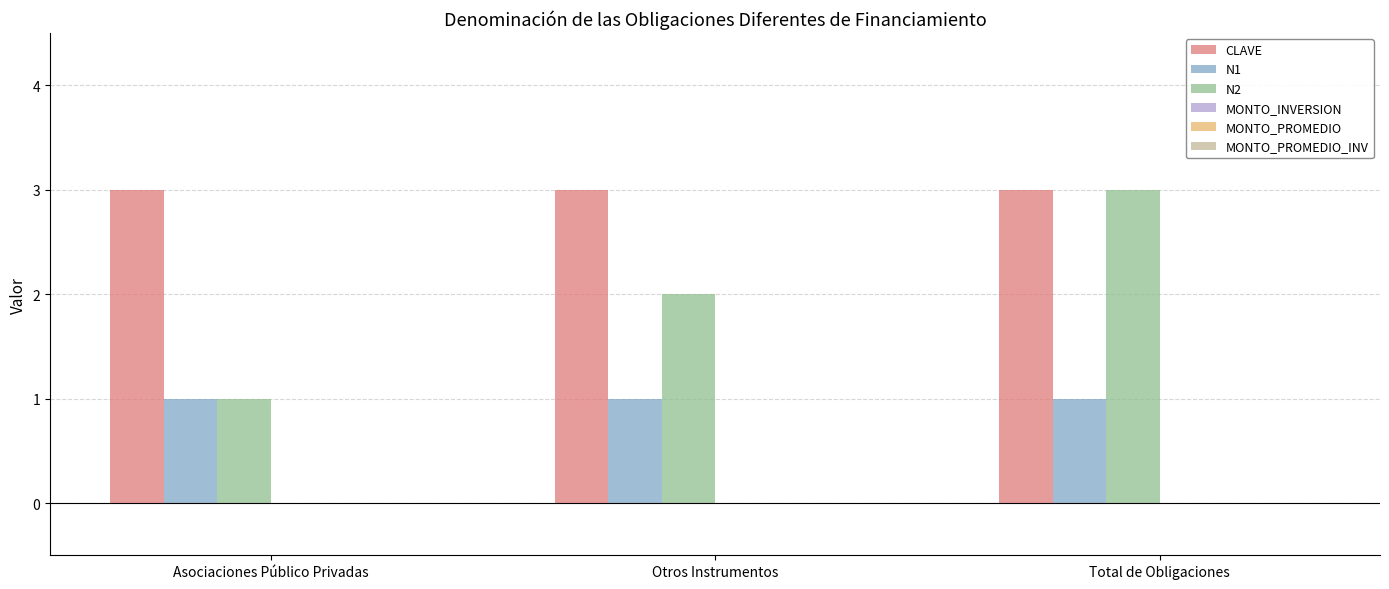

At which category is the sum across all series the highest?

Total de Obligaciones